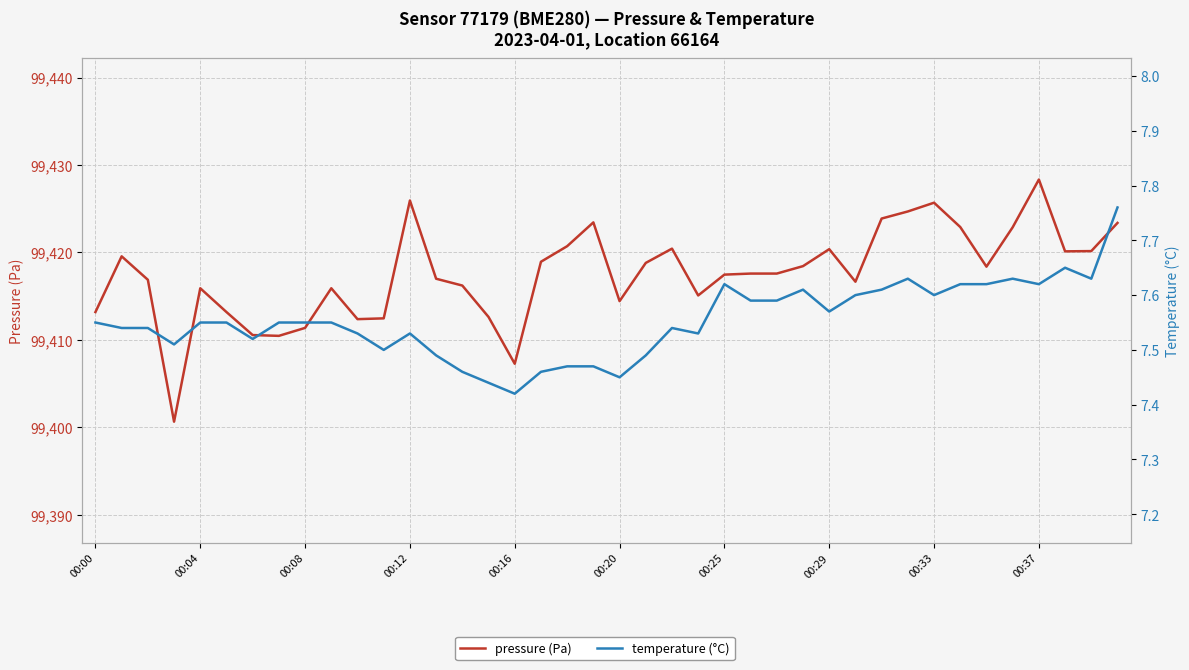

Which series has the largest total across all categories?

pressure (Pa)